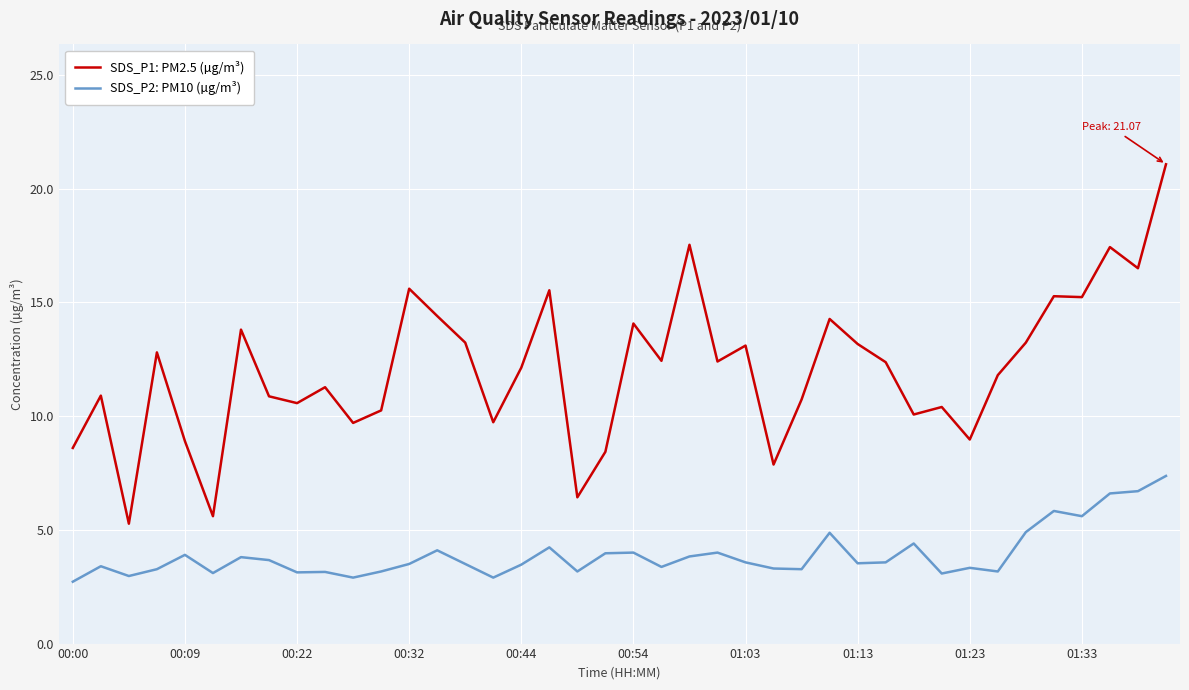

List the series in order of their peak value, lowest first.

SDS_P2: PM10 (µg/m³), SDS_P1: PM2.5 (µg/m³)